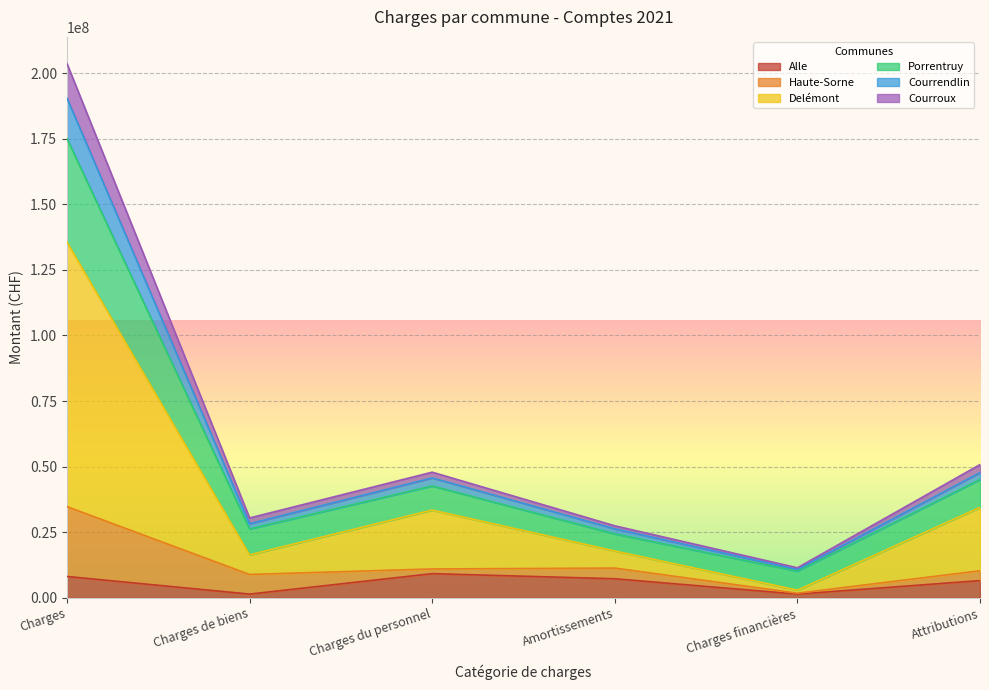

What is the total value across all series at Charges?

203601967.5